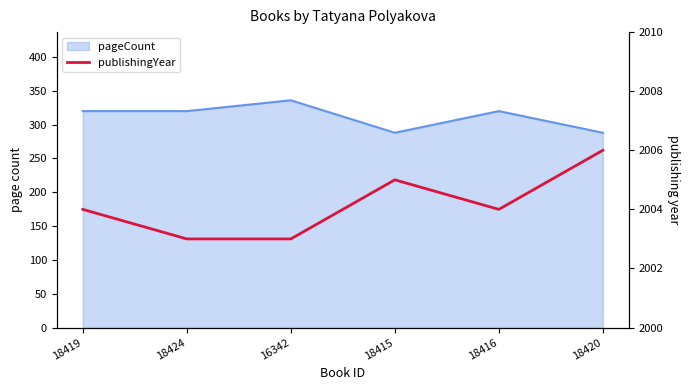

What is the minimum value shown in the chart?

2003